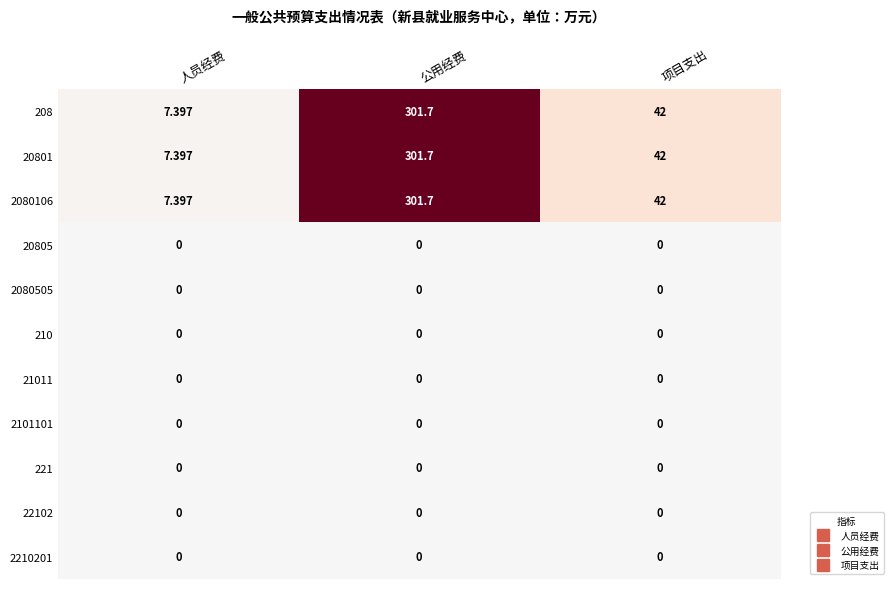

At which category is the sum across all series the highest?

公用经费